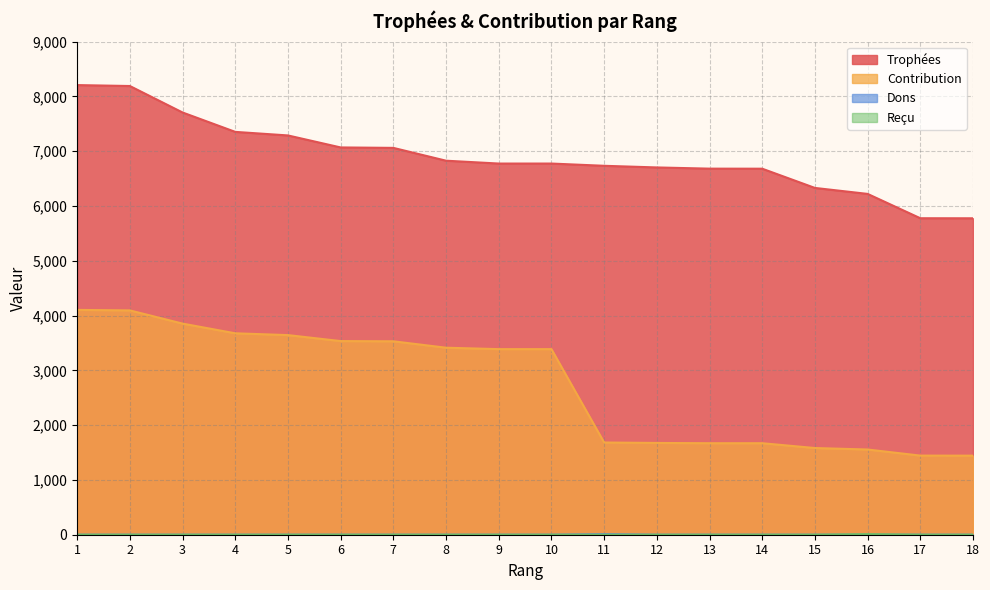

Rank the series by their maximum value, from highest to lowest.

Trophées, Contribution, Dons, Reçu